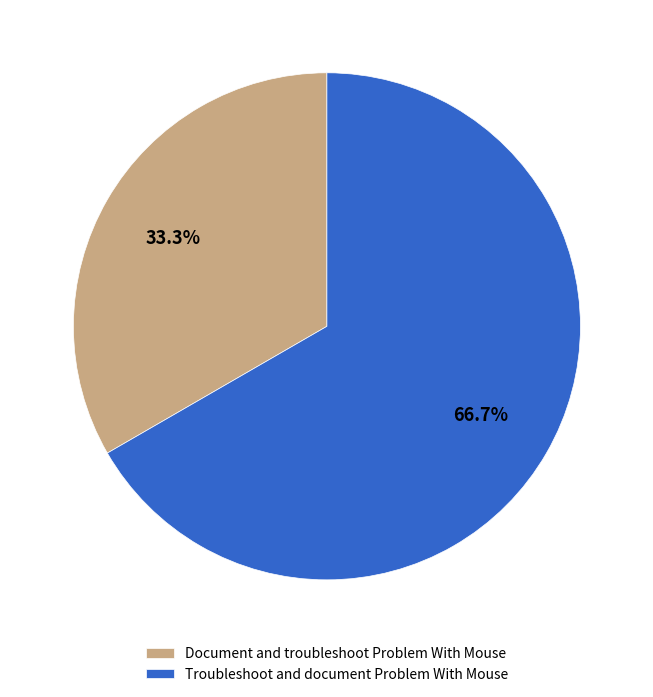

To the nearest percent, what is the difference between the Document and troubleshoot Problem With Mouse and Troubleshoot and document Problem With Mouse slice percentages?

33%